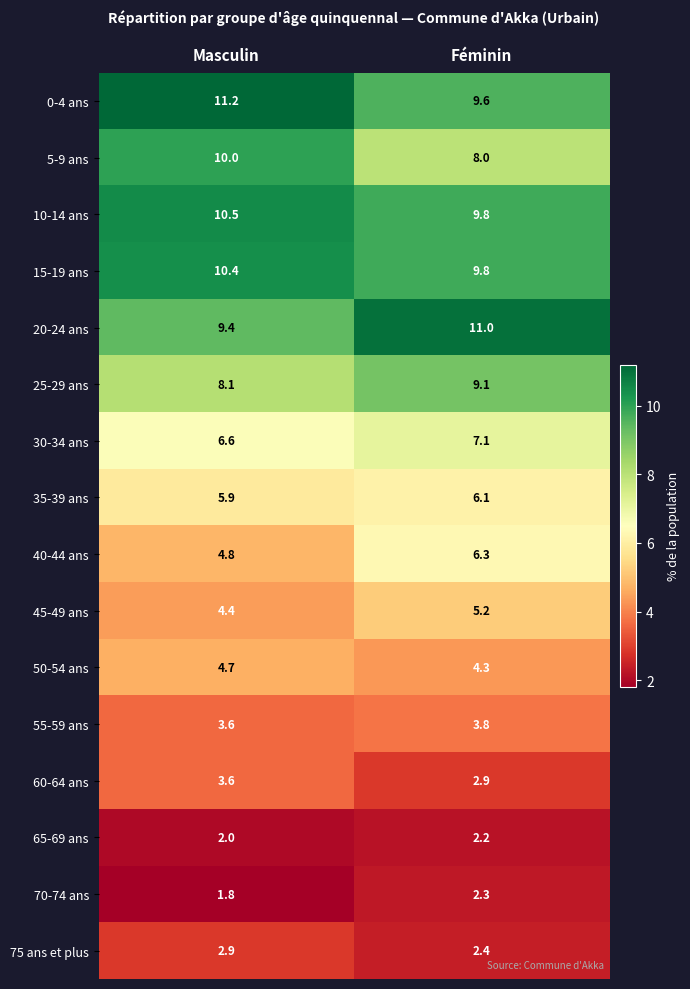

Is the value of 45-49 ans at Féminin greater than the value of 75 ans et plus at Masculin?

Yes